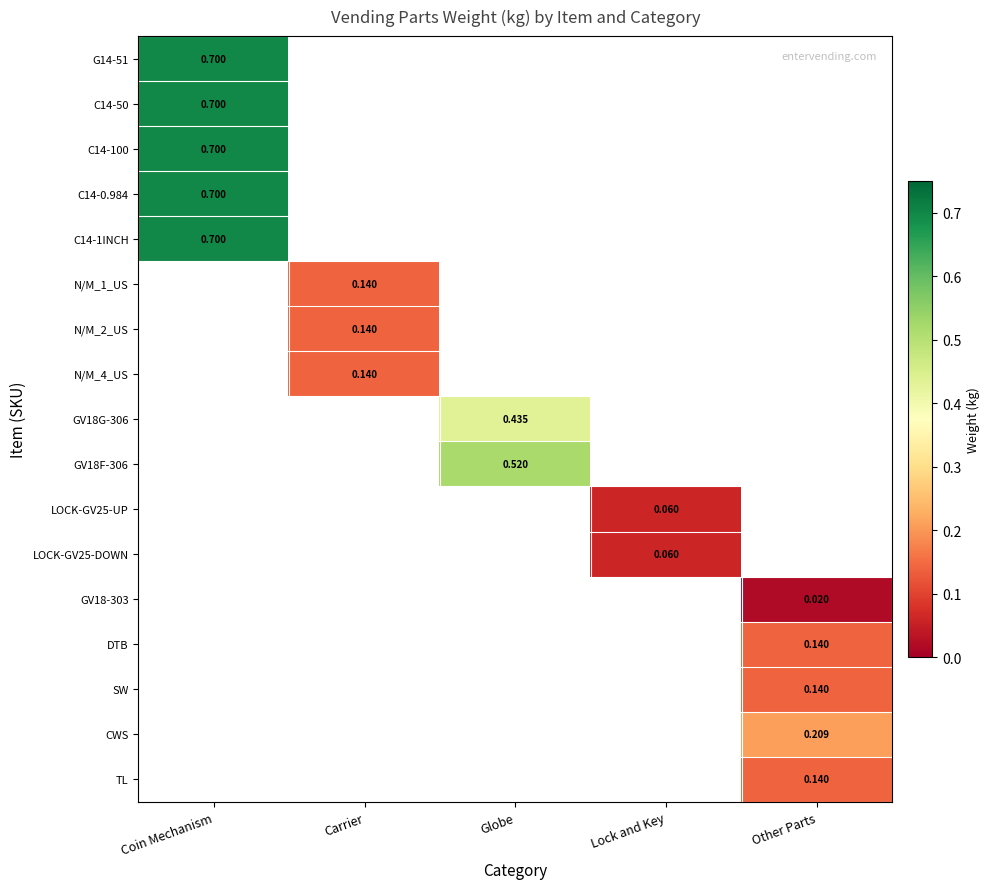

At which category does the chart reach its peak across all series?

Coin Mechanism